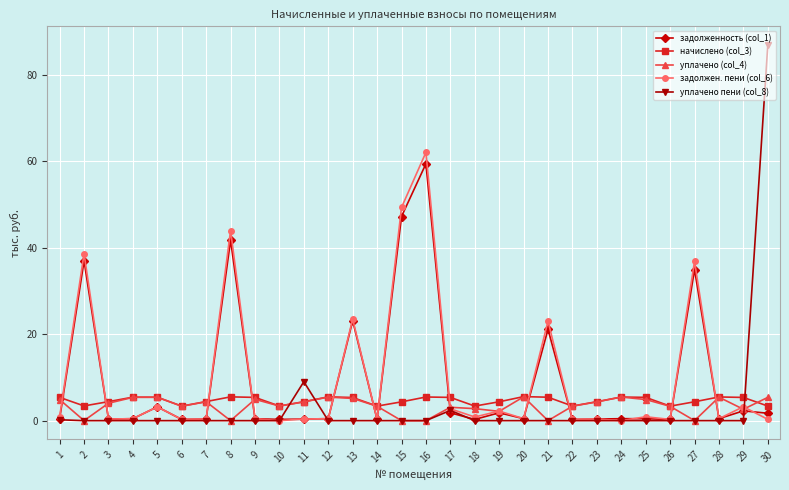

What are all the series names shown in the legend?

задолженность (col_1), начислено (col_3), уплачено (col_4), задолжен. пени (col_6), уплачено пени (col_8)